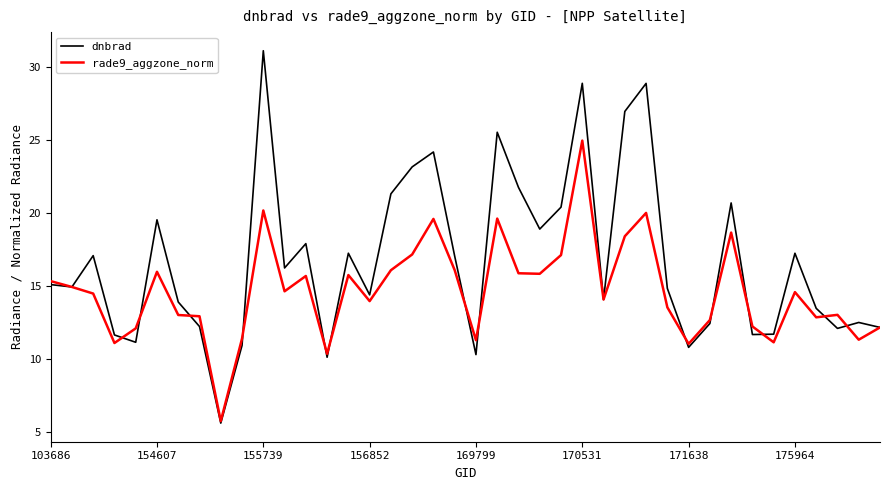

What is the greatest value displayed?

31.1